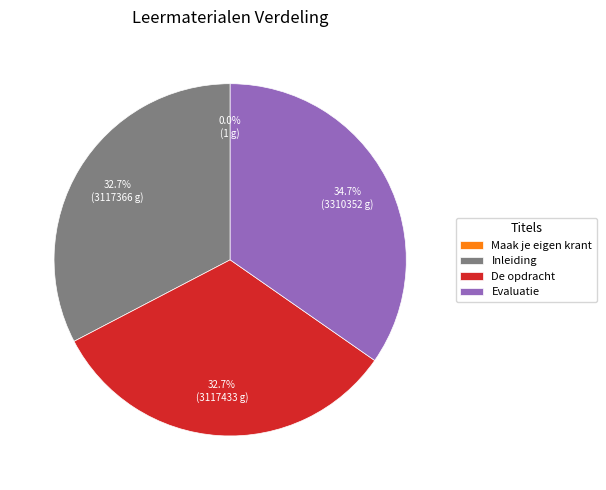

How much of the chart is everything except Inleiding?

67.3%